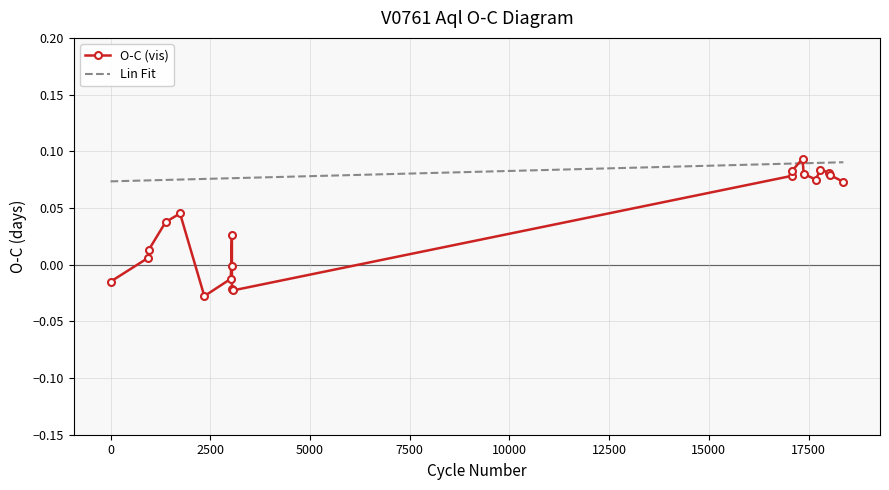

Which series has the widest spread of values?

O-C (vis)